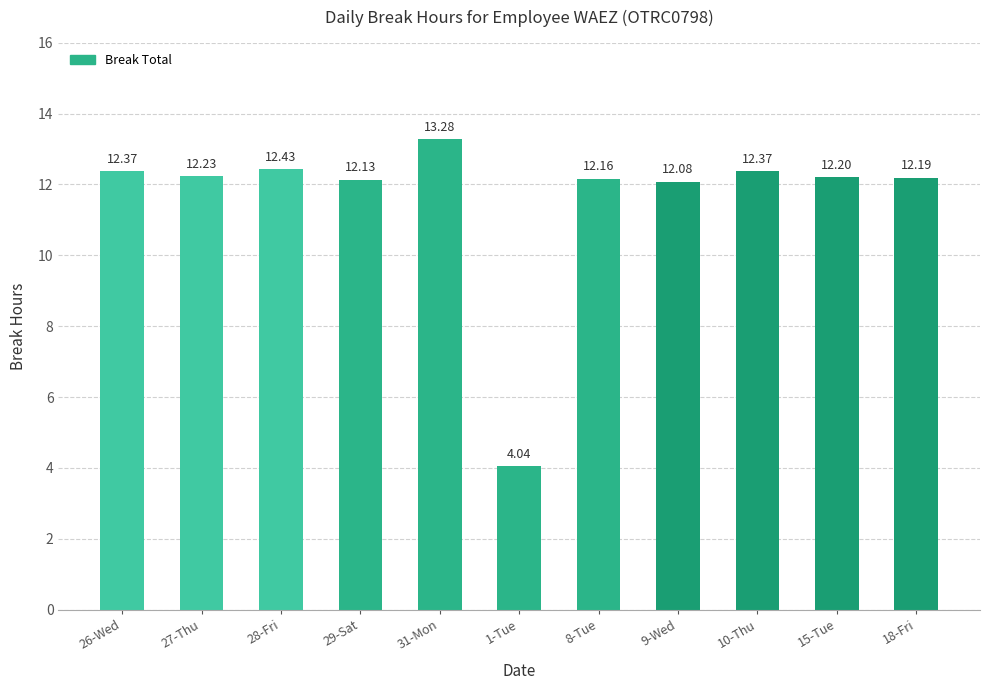

What is the average value?

11.6